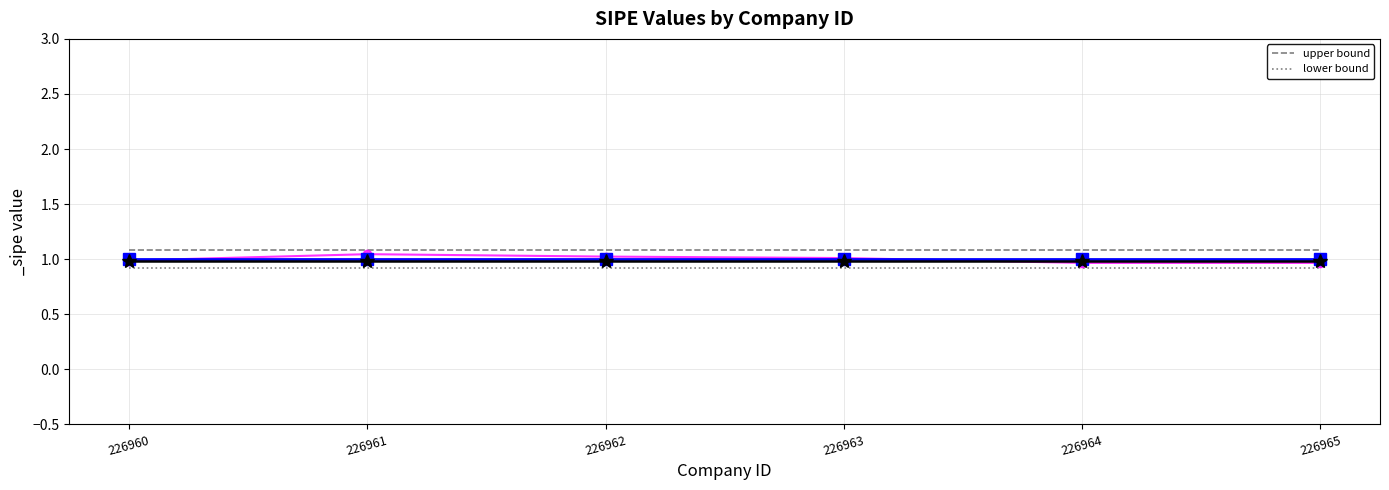

What are all the series names shown in the legend?

upper bound, lower bound